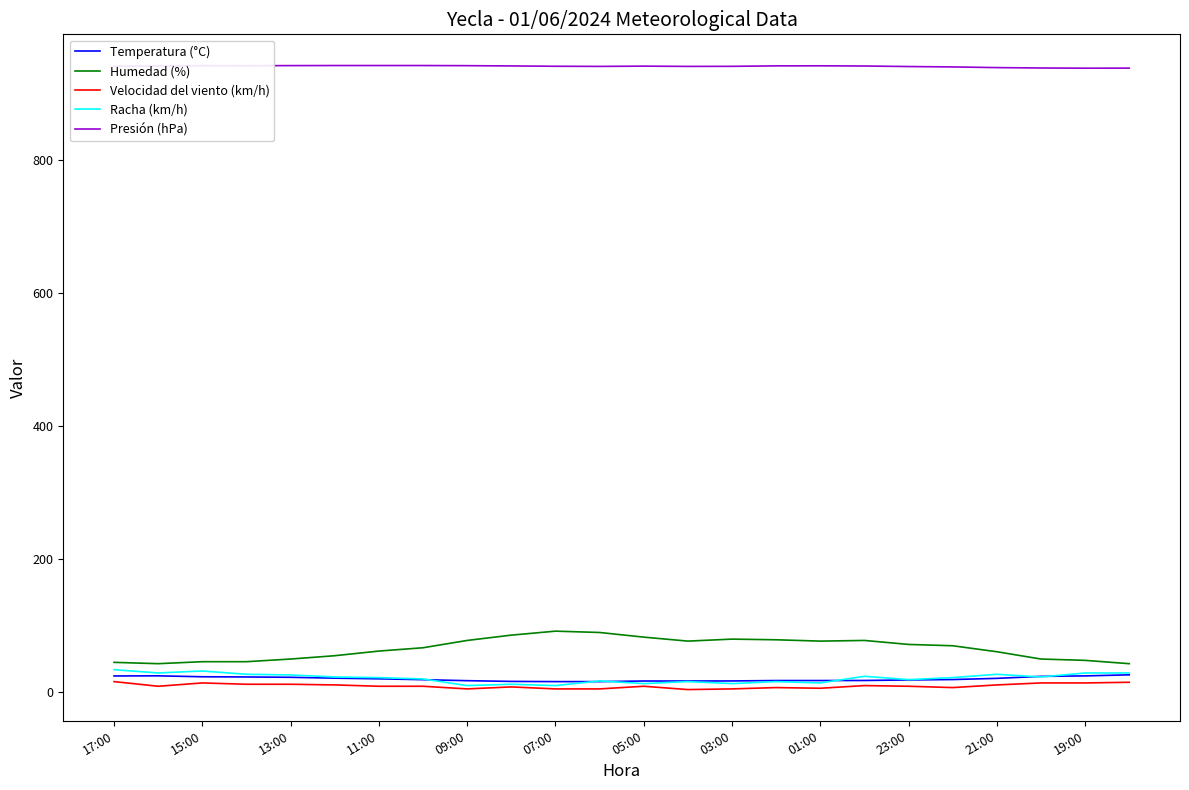

What is the greatest value displayed?

943.0